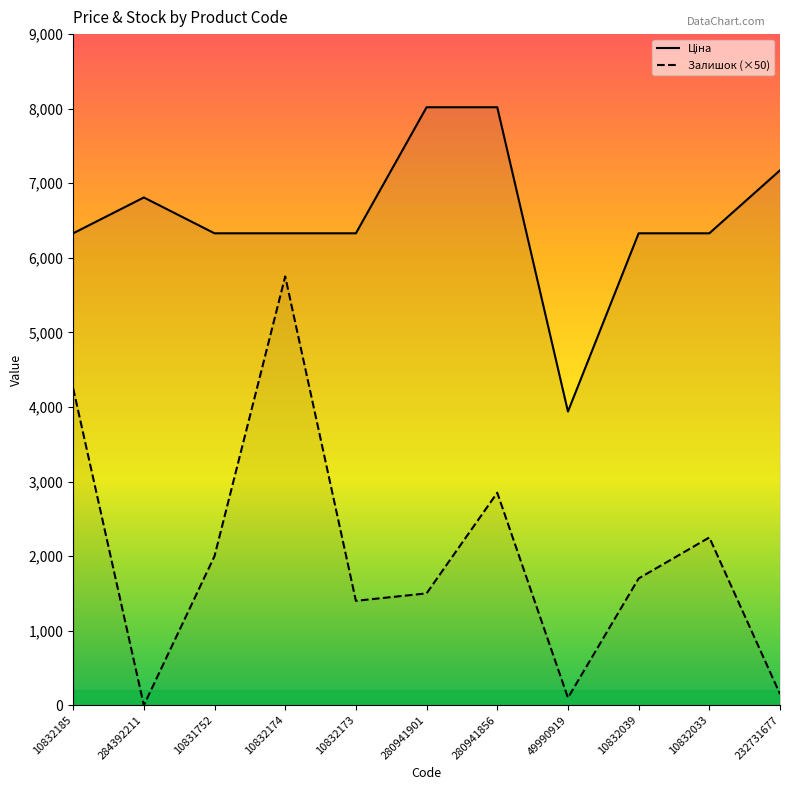

Read the Залишок (×50) value at 10832185.

4250.0